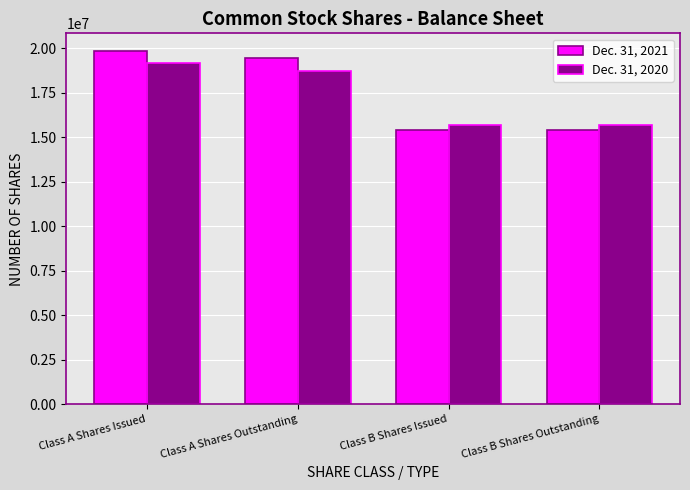

How many values in the Dec. 31, 2020 series are below 18729000?

2